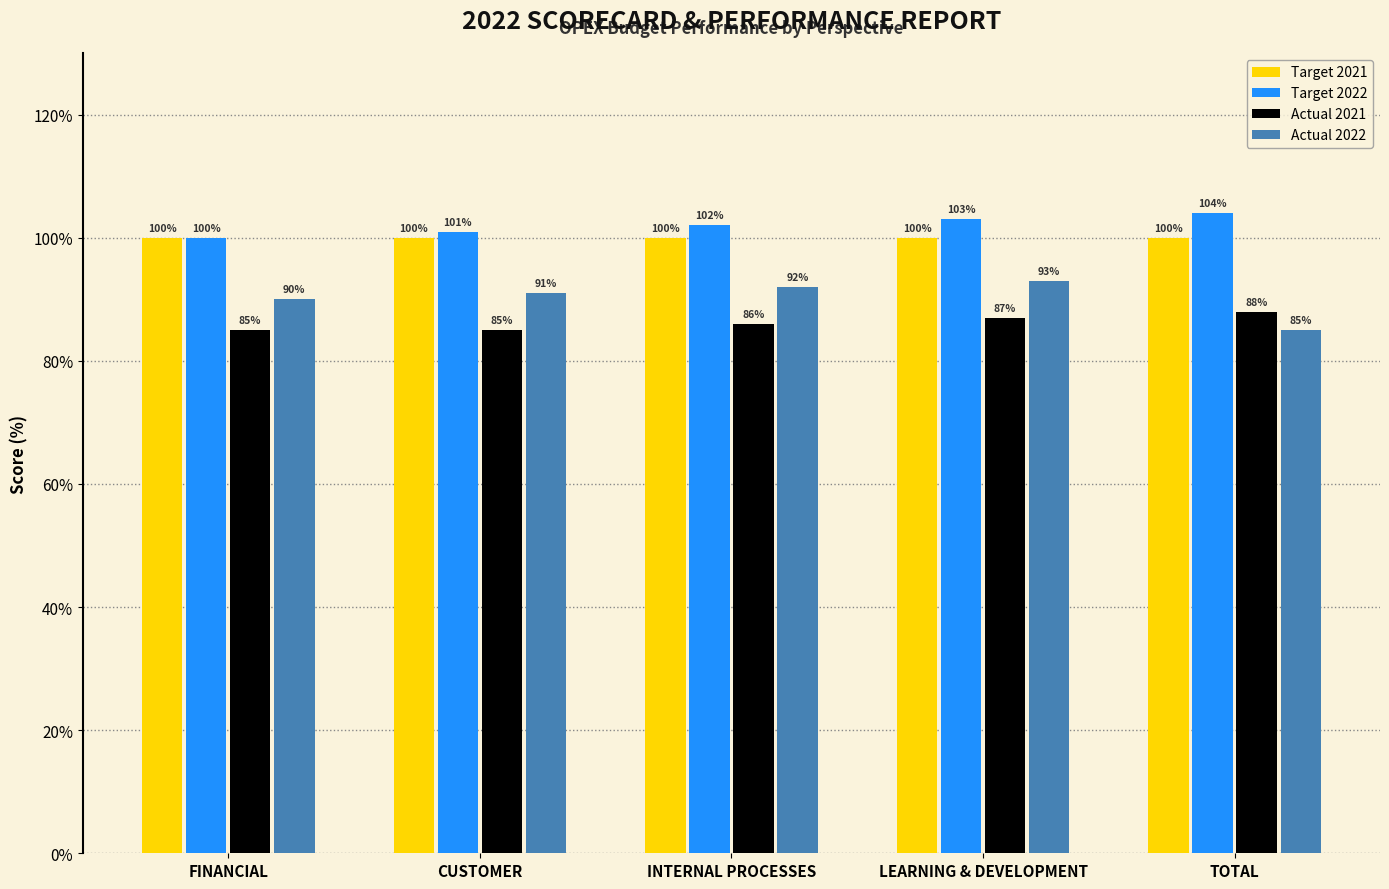

What are all the series names shown in the legend?

Target 2021, Target 2022, Actual 2021, Actual 2022